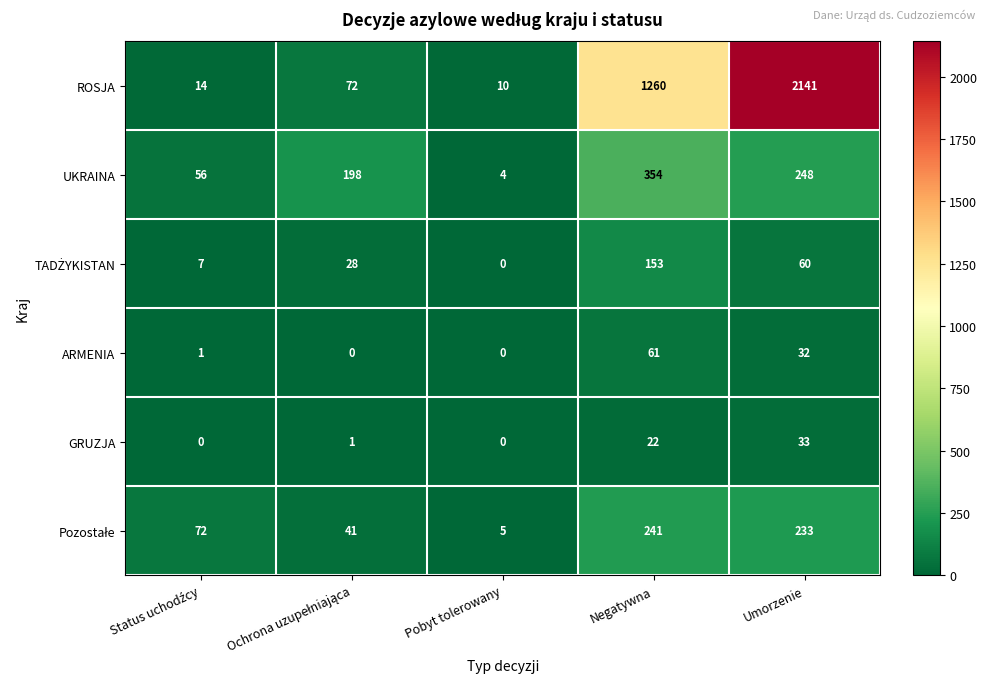

The value of GRUZJA at Negatywna is 22. True or false?

True